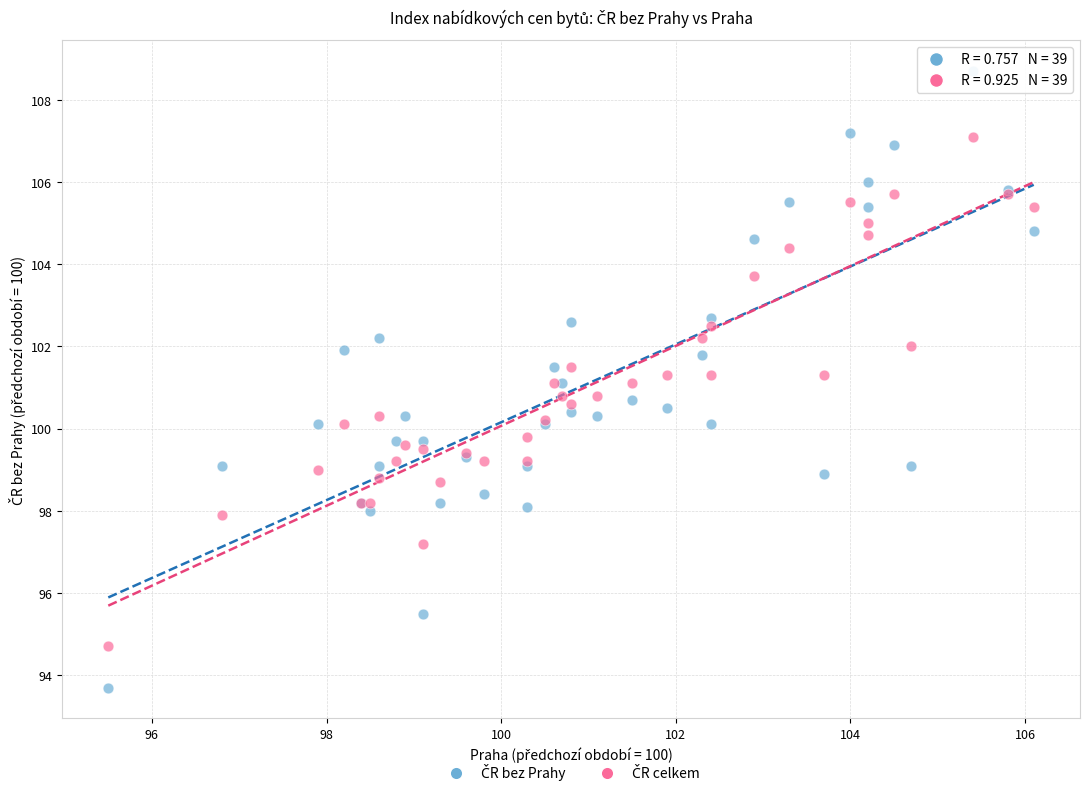

What is the X range (max minus min) for the scatter plot?

10.6